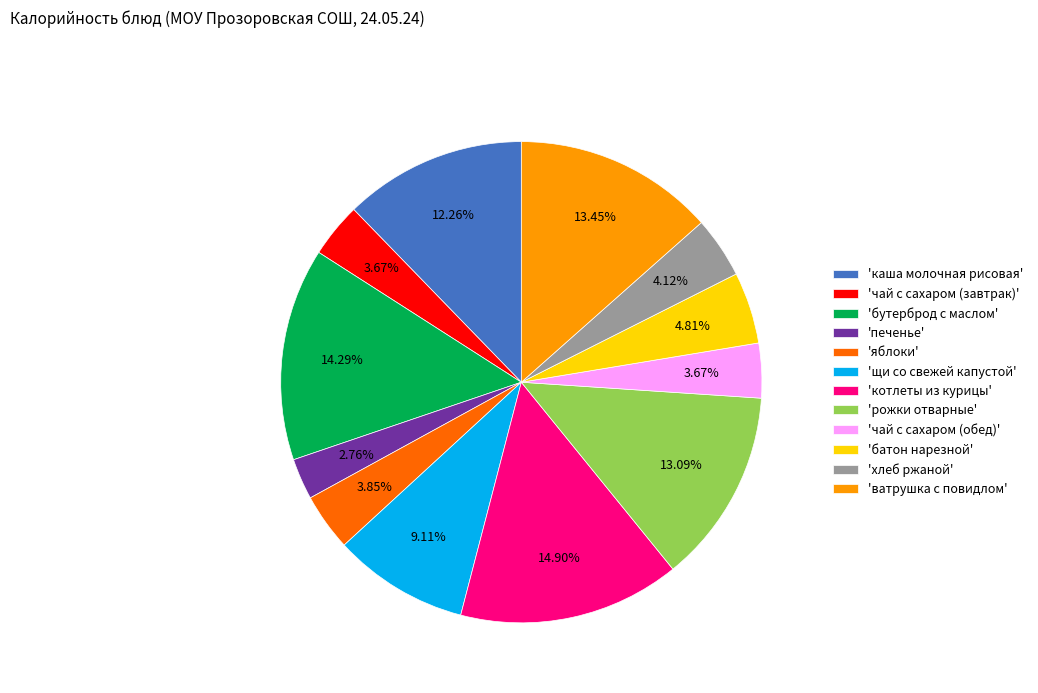

What is the largest slice in the pie chart?

'котлеты из курицы'